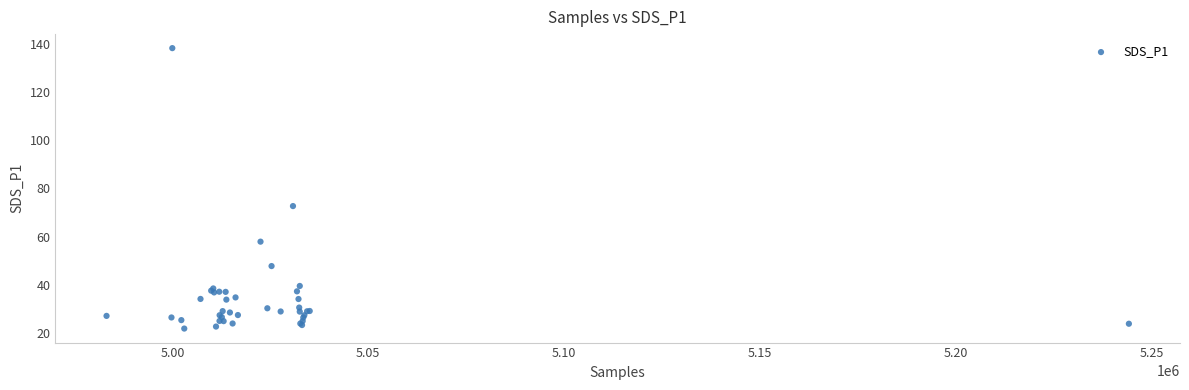

What Y value in the scatter plot is closest to 80?

72.7